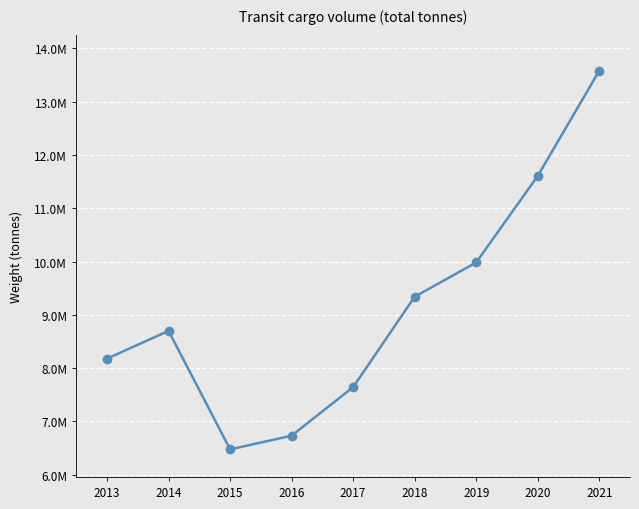

Does the chart have visible grid lines?

Yes